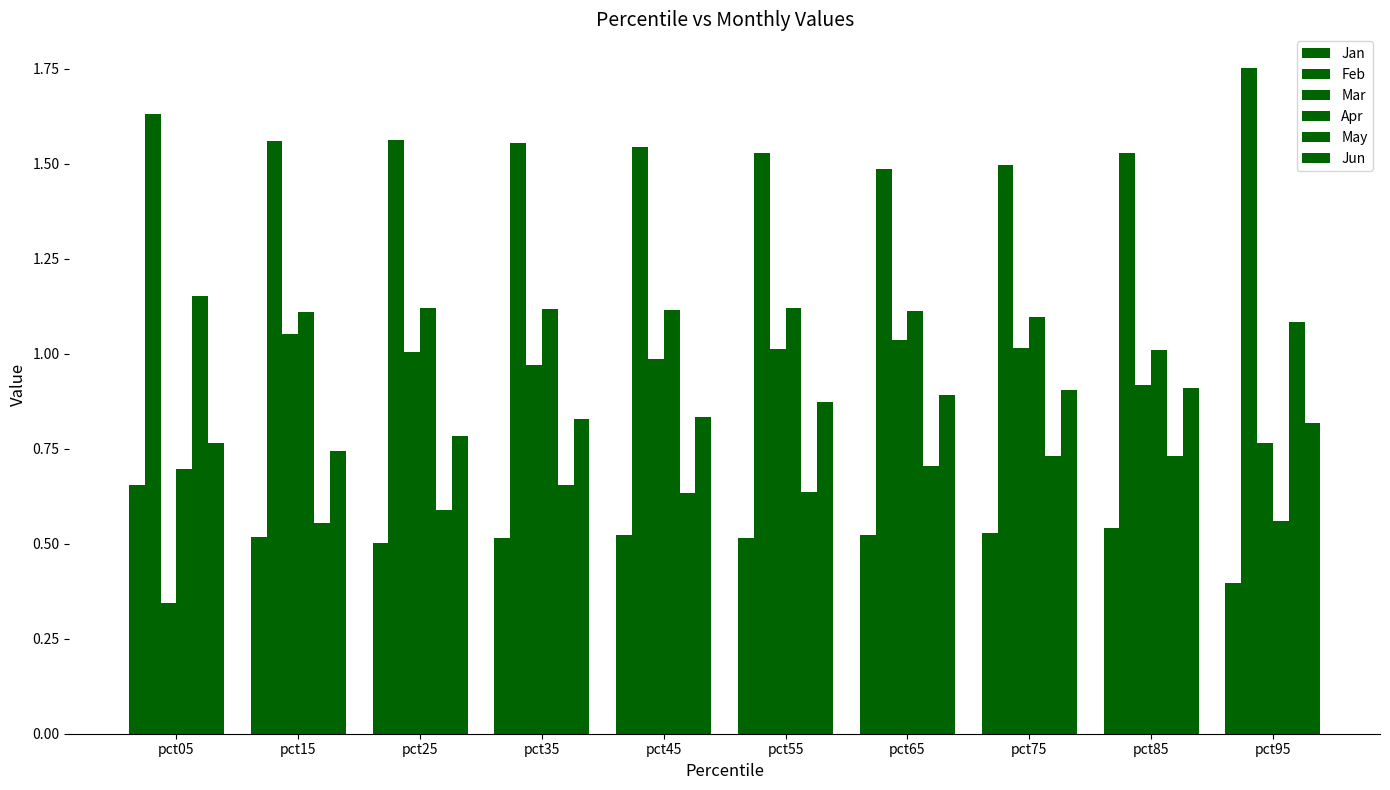

What is the minimum value for Feb?

1.5